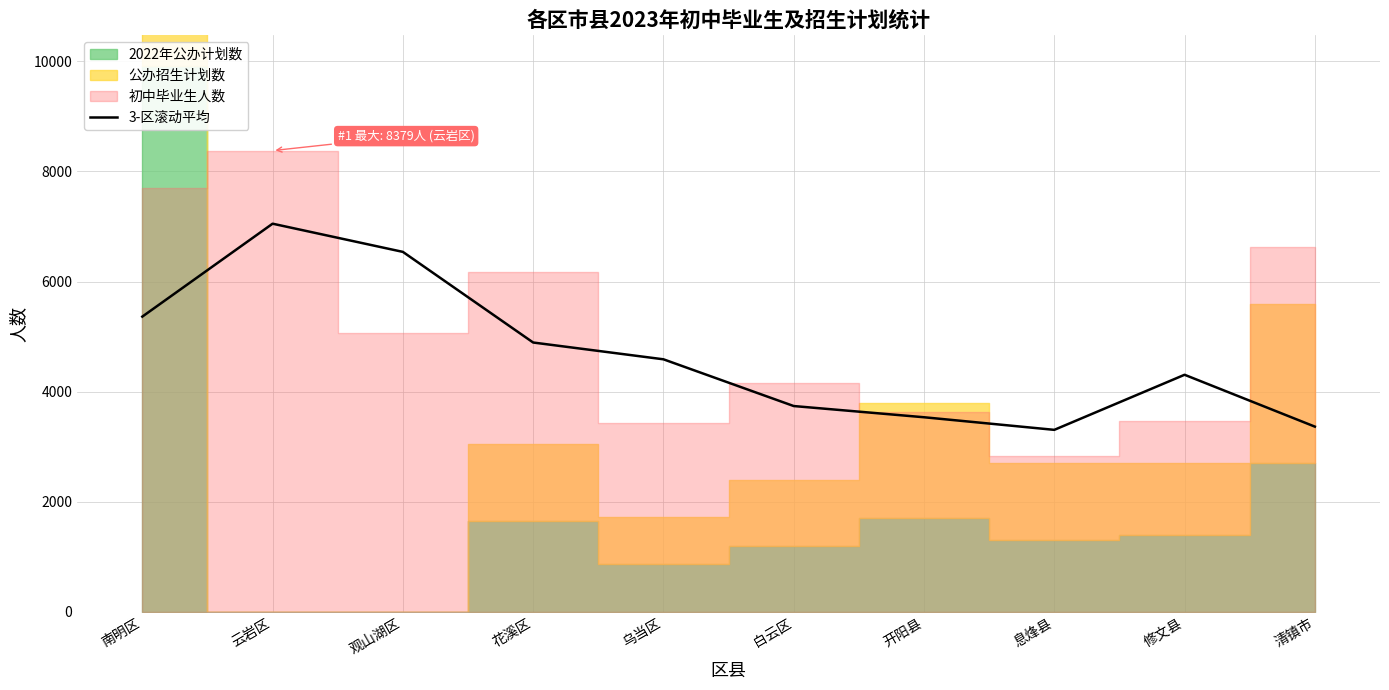

What is the label of the 5th point from the left?

乌当区